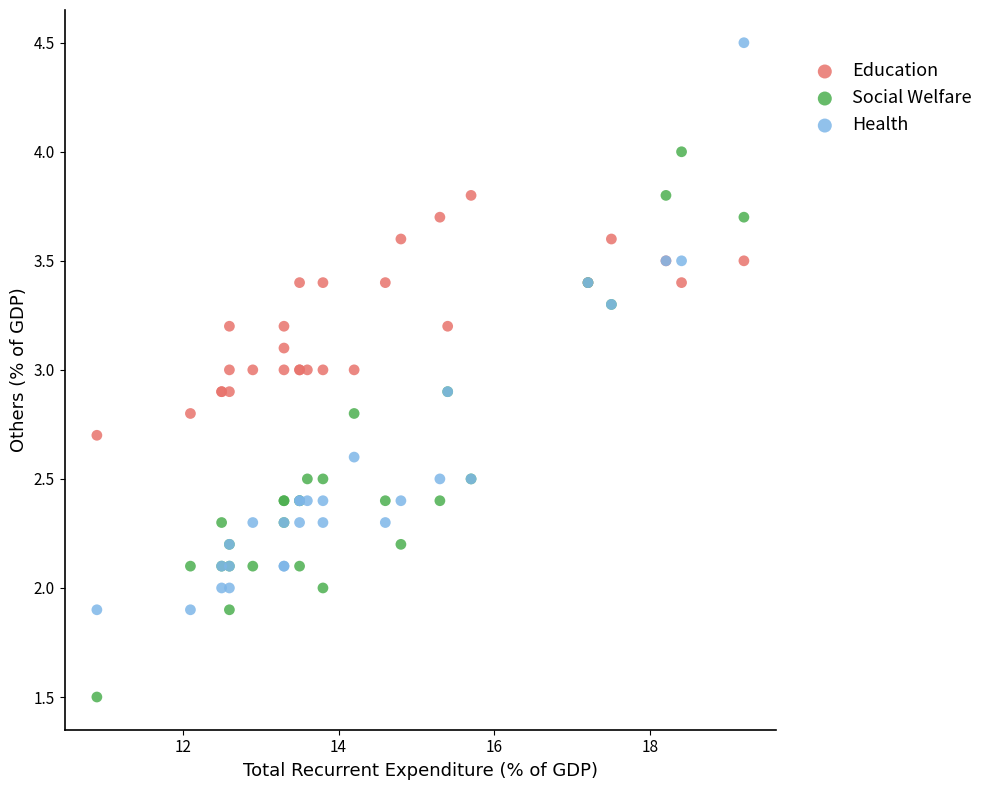

Which series has the widest spread of Y values?

Health